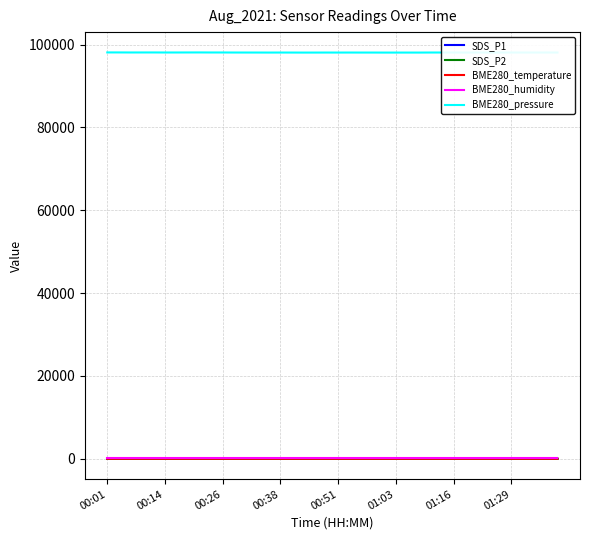

What is the average value of the BME280_humidity series?

100.0